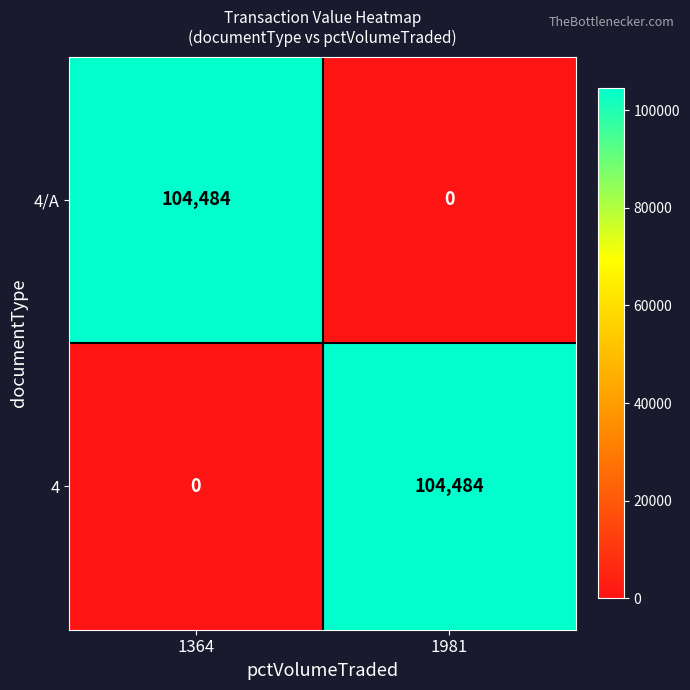

What is the total value across all series at 1981?

104484